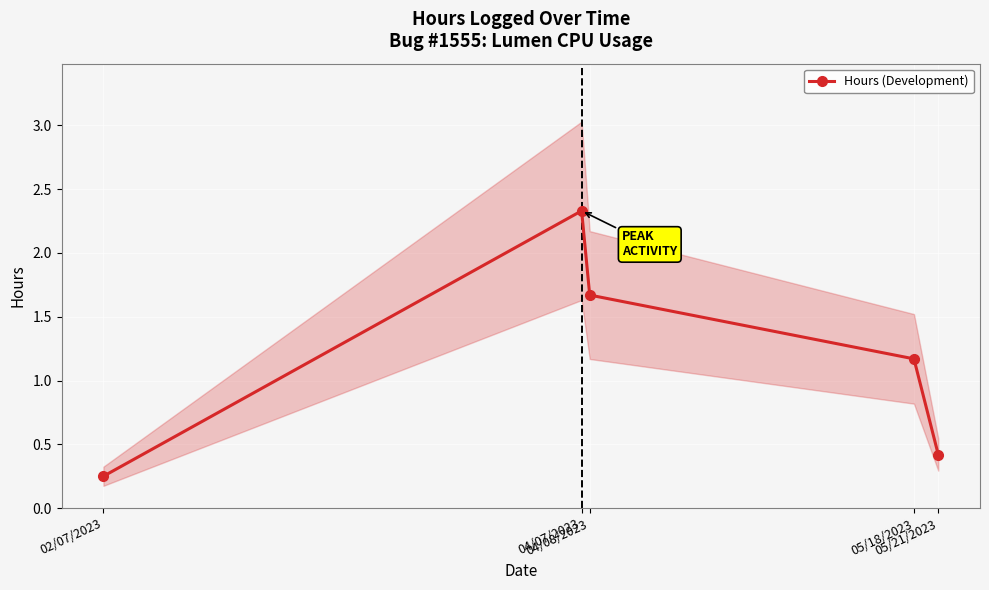

How many values are below 1?

2